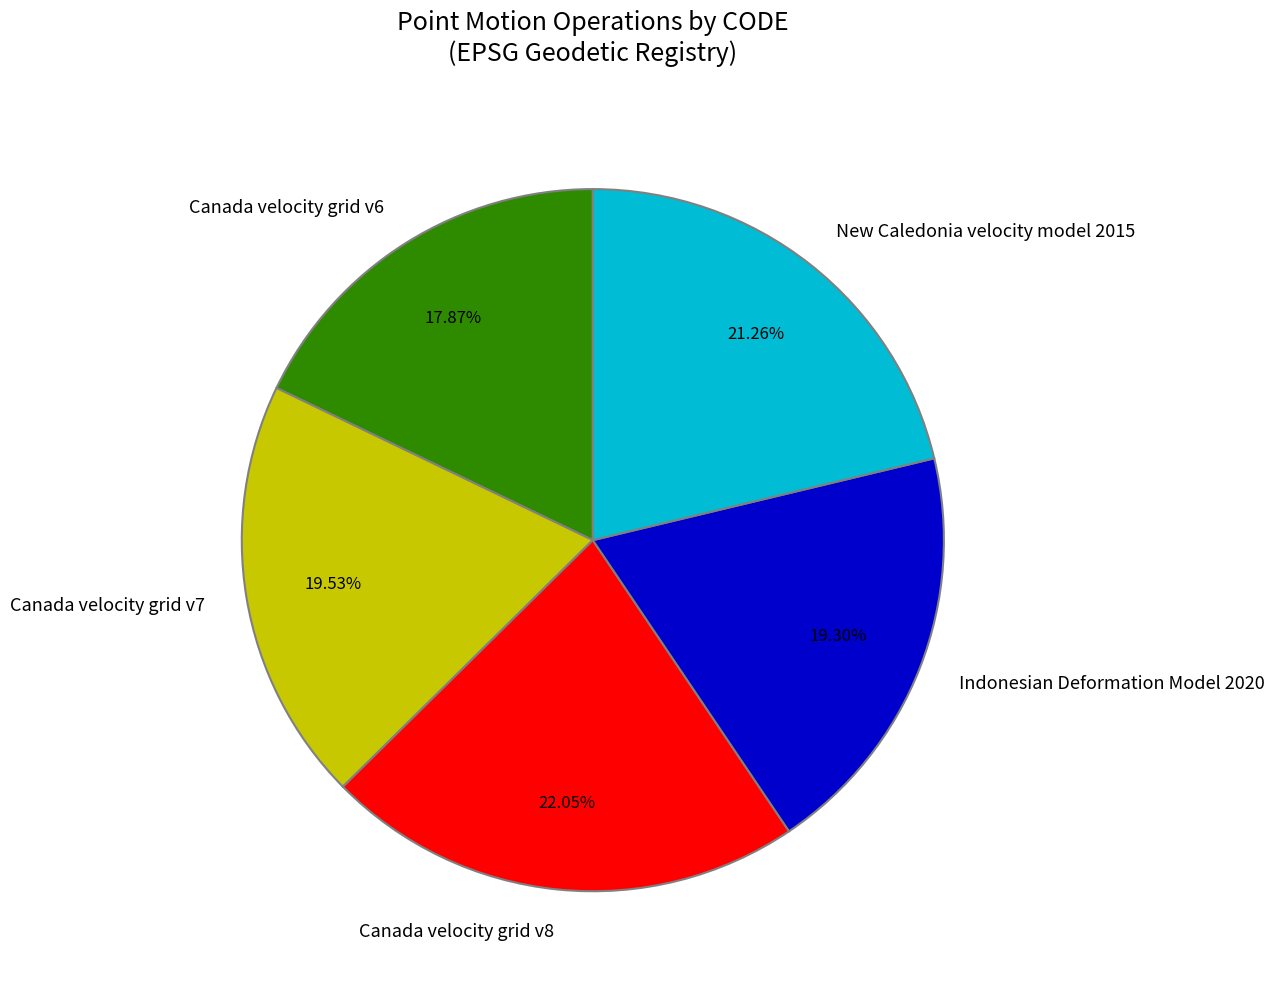

To the nearest percent, what portion does Canada velocity grid v8 represent?

22%